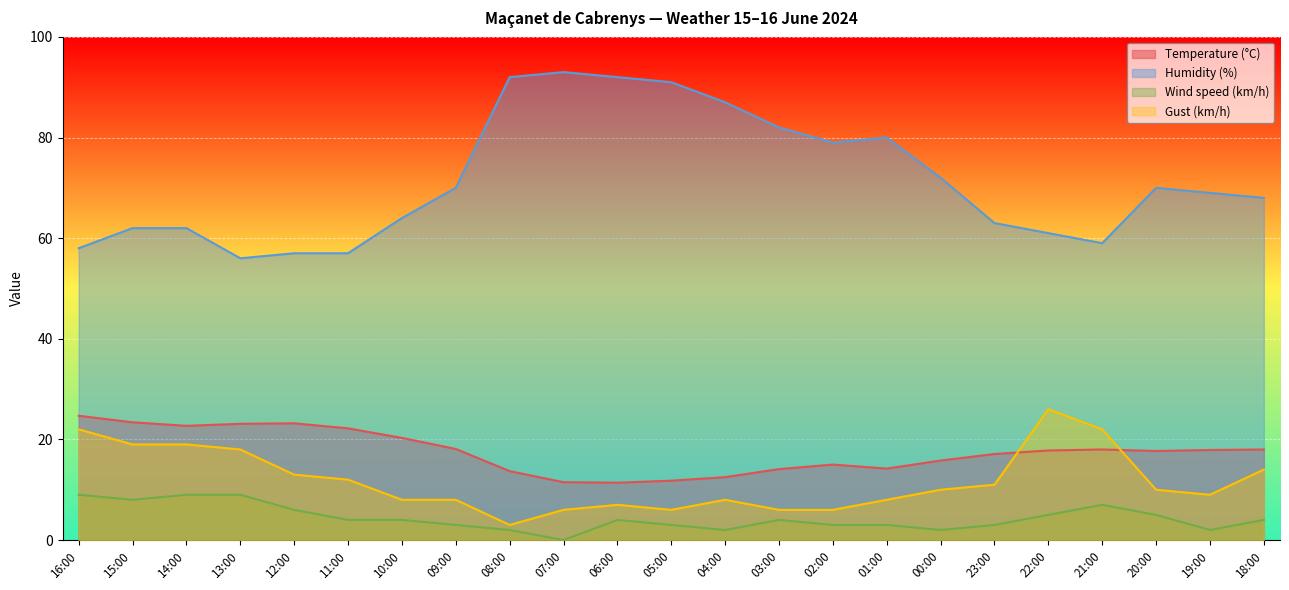

Rank the series by their maximum value, from highest to lowest.

Humidity (%), Gust (km/h), Temperature (°C), Wind speed (km/h)